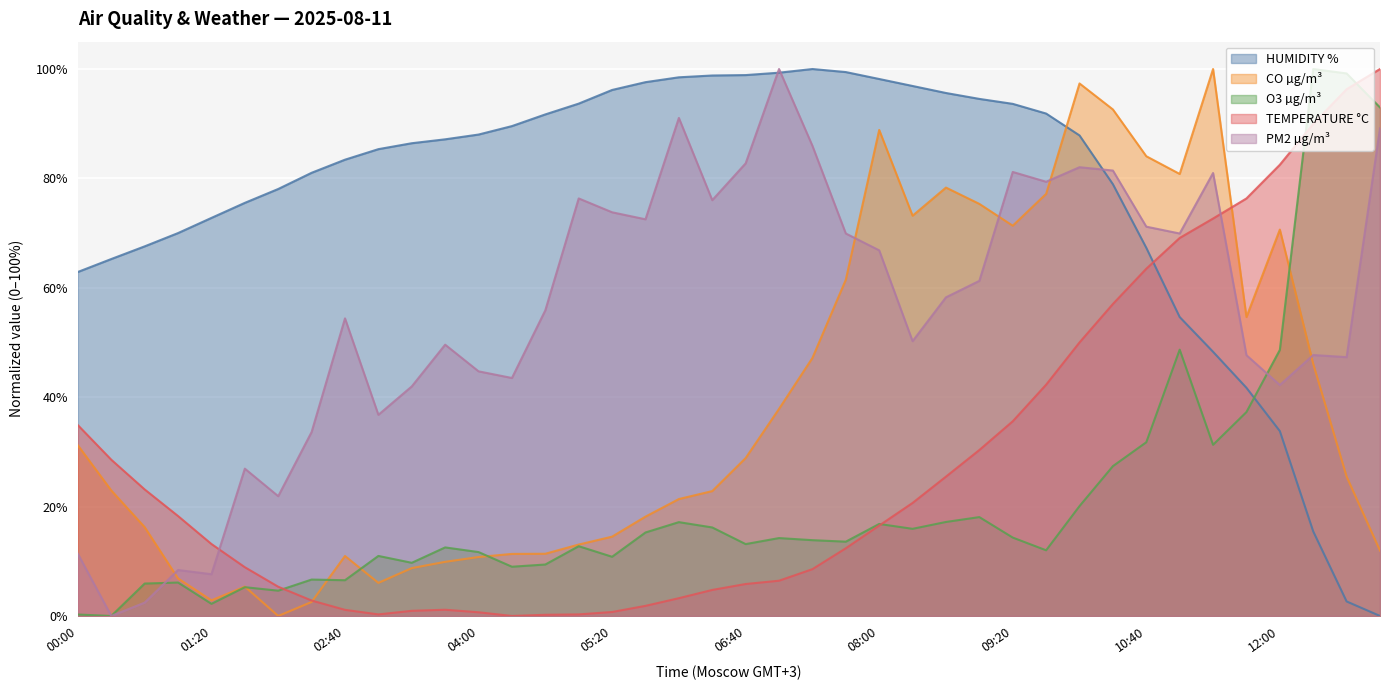

What is the value of the O3 µg/m³ point at the 24th from the left?

13.6